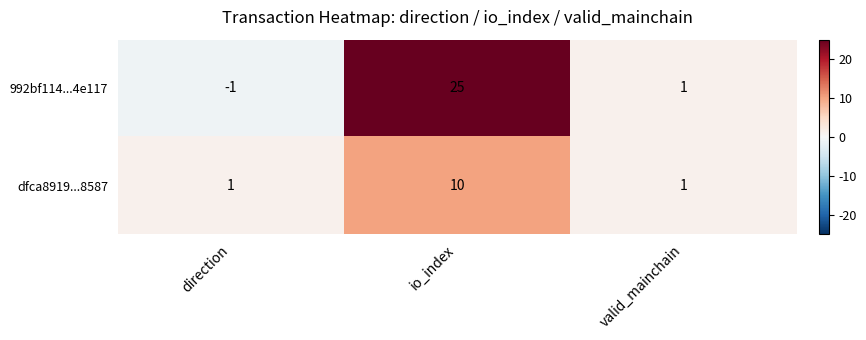

Count the number of data series in this chart.

2